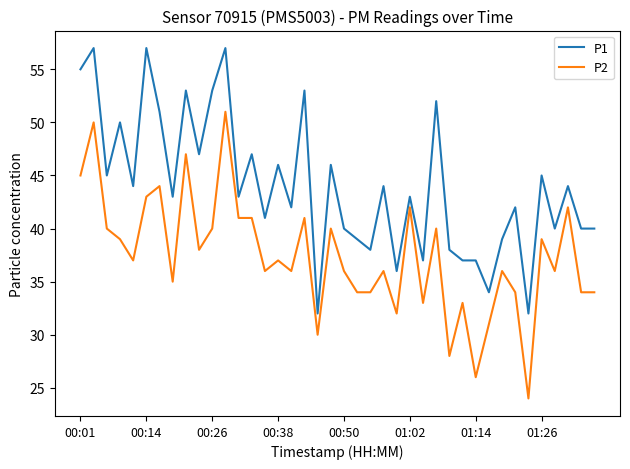

Reading right to left, what are all the values shown in this chart?

P1: 40	40	44	40	45	32	42	39	34	37	37	38	52	37	43	36	44	38	39	40	46	32	53	42	46	41	47	43	57	53	47	53	43	51	57	44	50	45	57	55
P2: 34	34	42	36	39	24	34	36	31	26	33	28	40	33	42	32	36	34	34	36	40	30	41	36	37	36	41	41	51	40	38	47	35	44	43	37	39	40	50	45